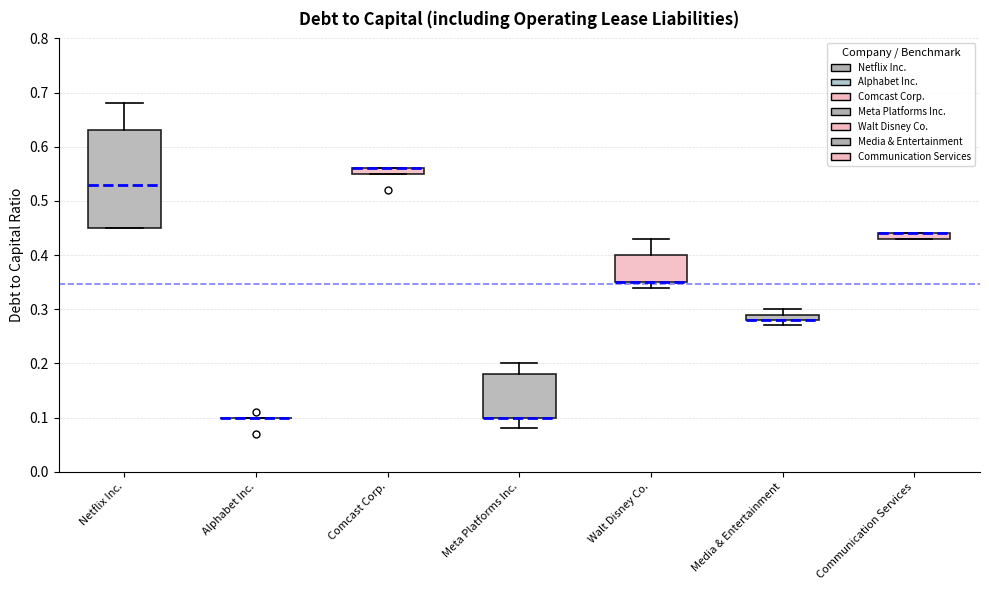

Which box is the tallest, from its lower edge to its upper edge?

Netflix Inc.